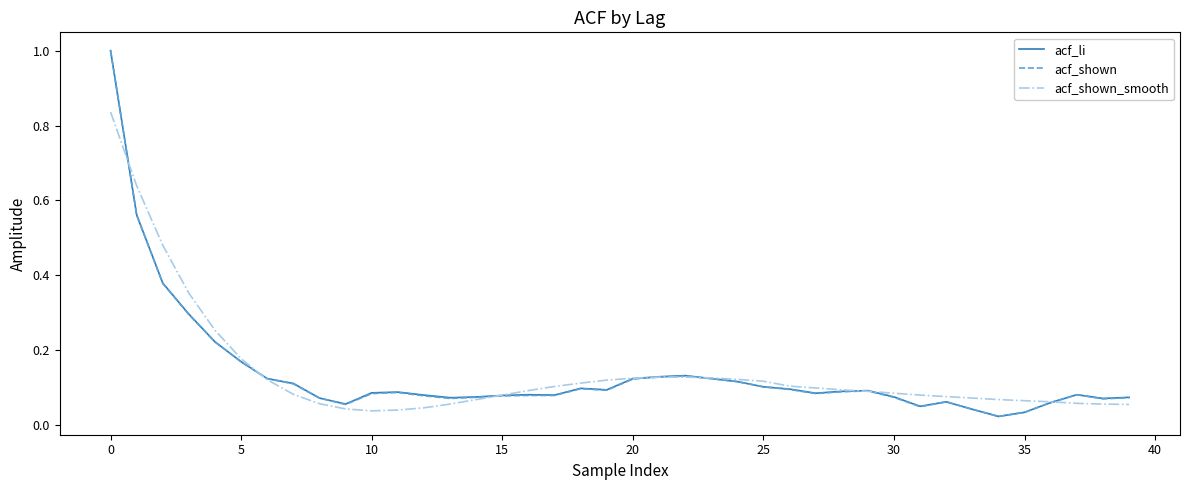

What is the label of the 23rd point from the left?

22